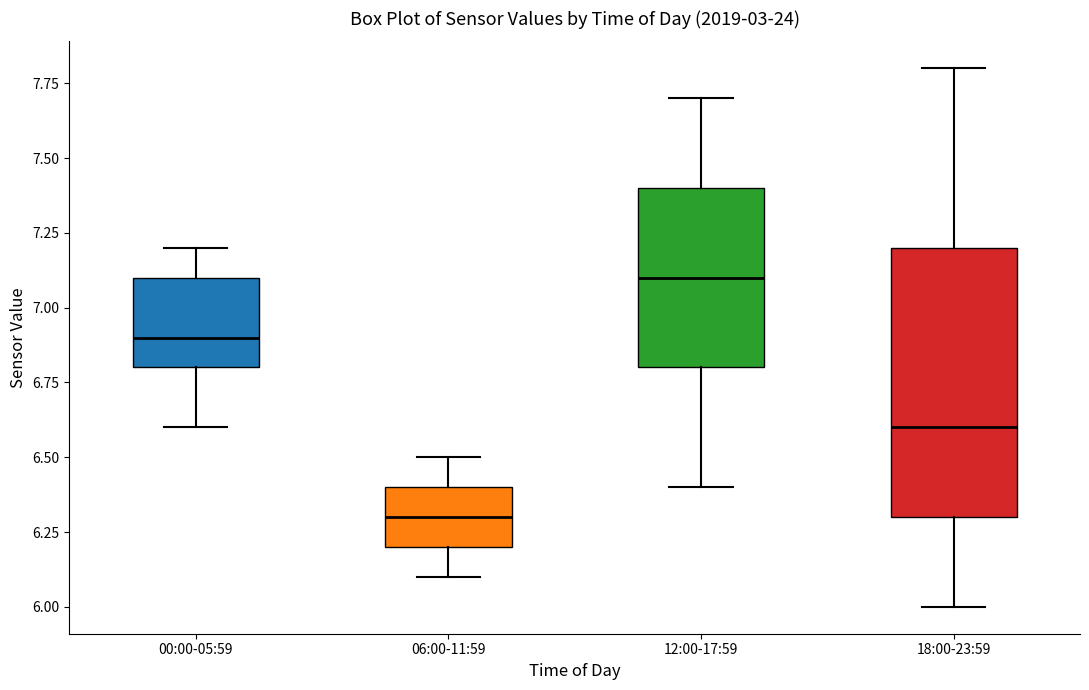

Which box has the highest median line?

12:00-17:59